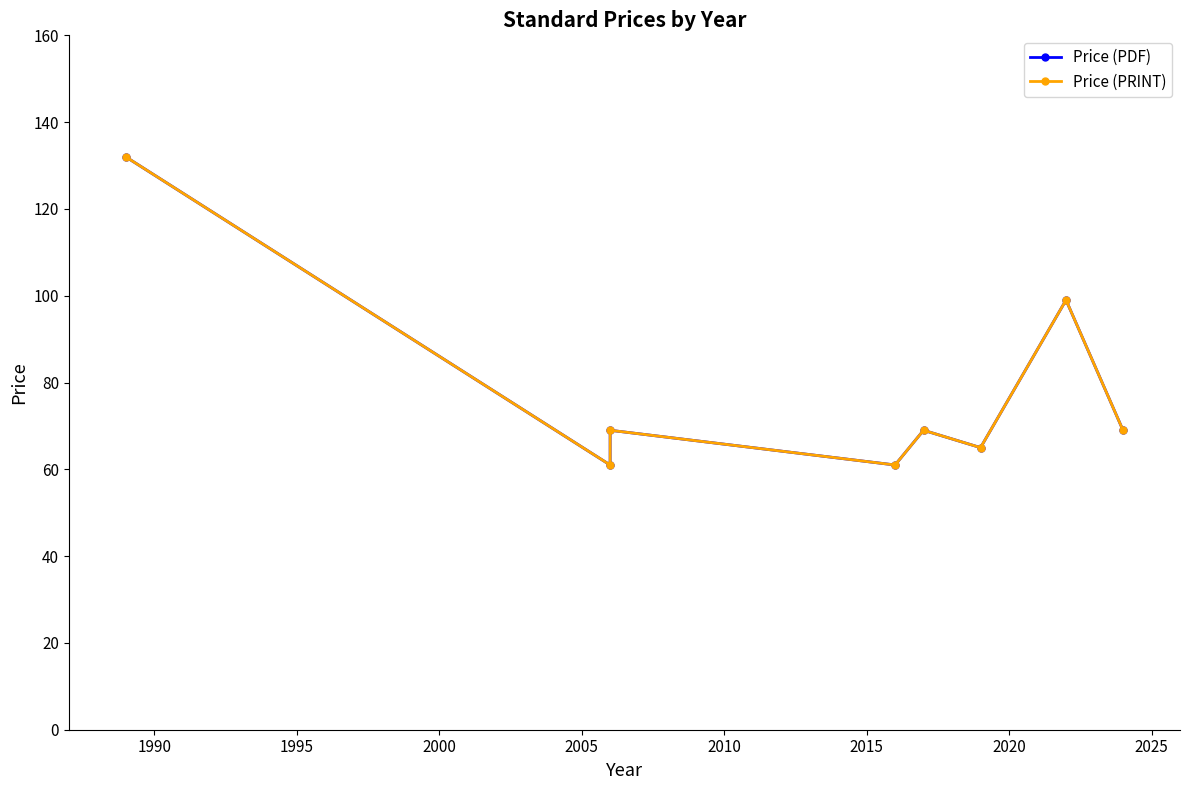

True or false: Price (PRINT) and Price (PDF) intersect in this chart.

False